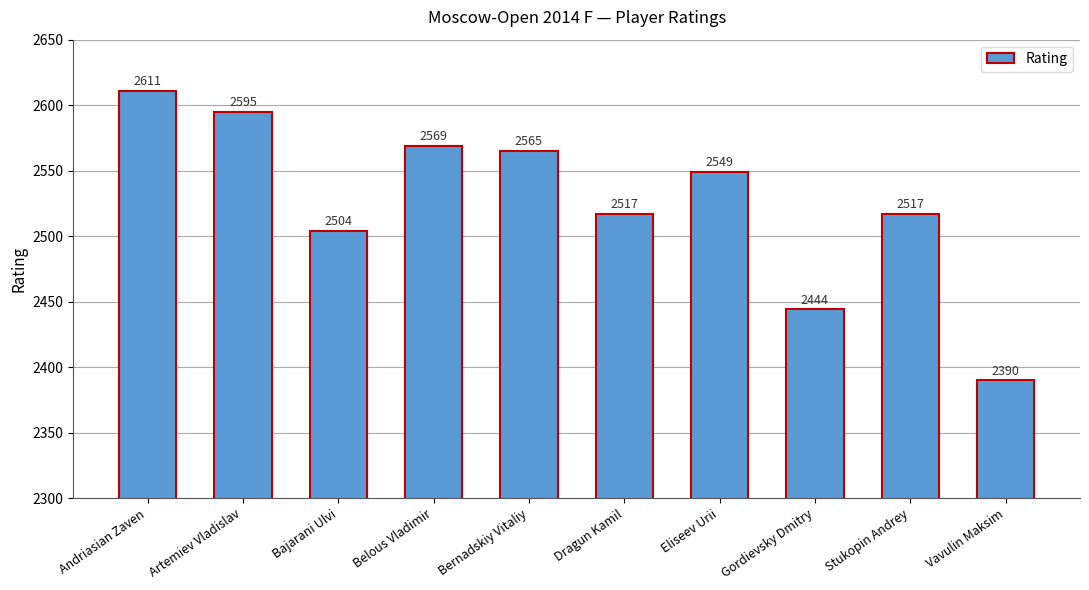

What is the change in value from Artemiev Vladislav to Stukopin Andrey?

-78